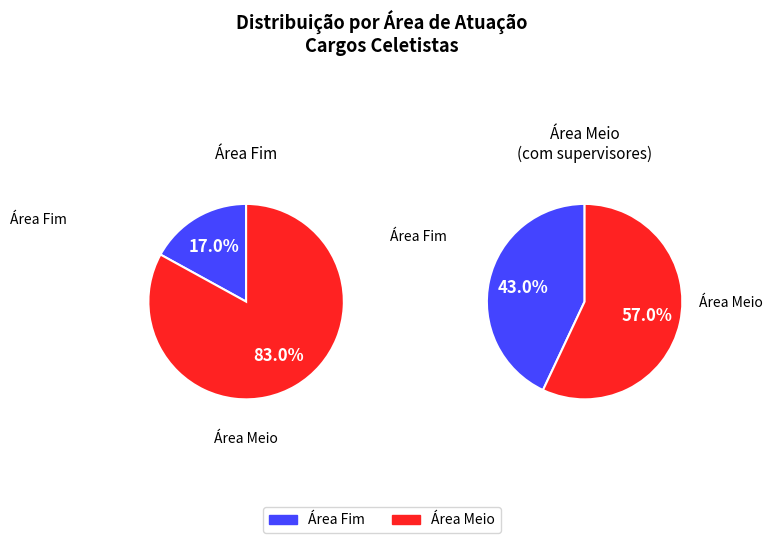

Which has a higher value, Área Fim or Área Meio?

Área Meio